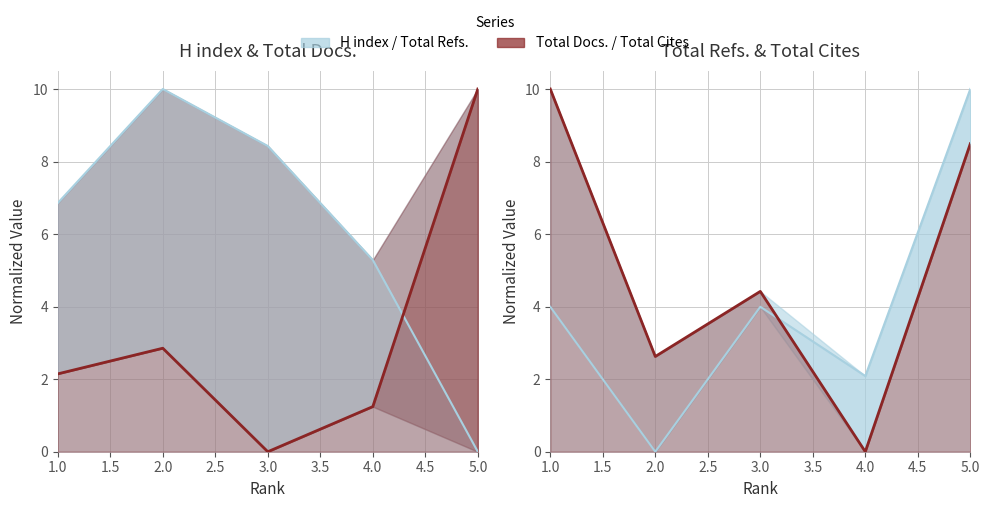

True or false: Total Cites (3years) and H index cross at least once.

True